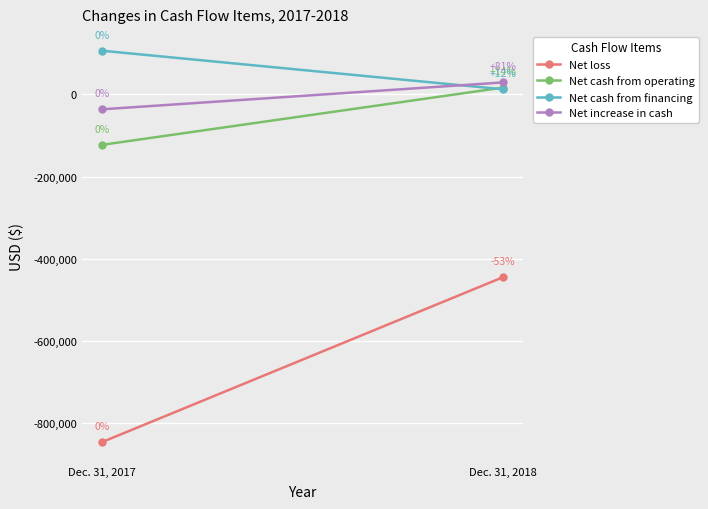

The Net loss series shows -445254 at Dec. 31, 2018. True or false?

True